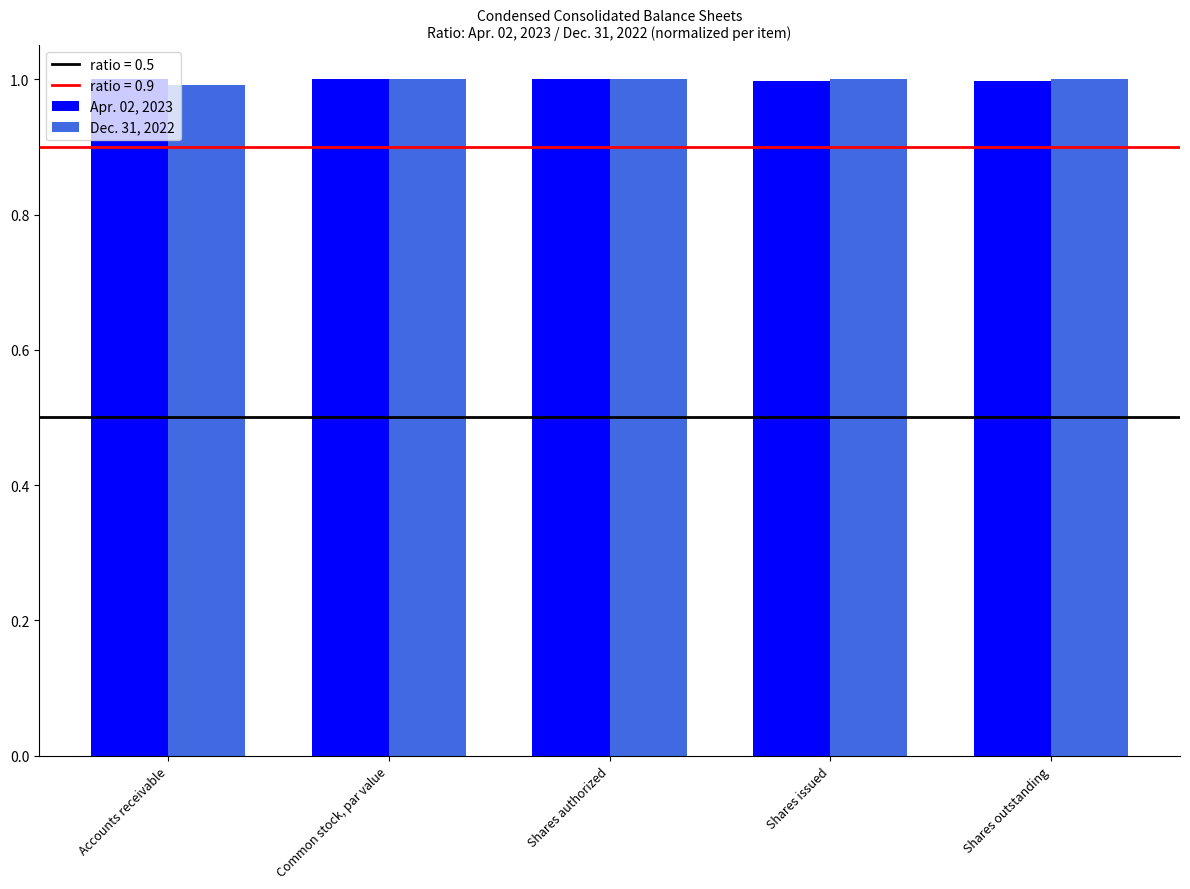

Reading left to right, list all the values displayed in this chart.

Apr. 02, 2023: 1.0	1.0	1.0	1.0	1.0
Dec. 31, 2022: 1.0	1.0	1.0	1.0	1.0